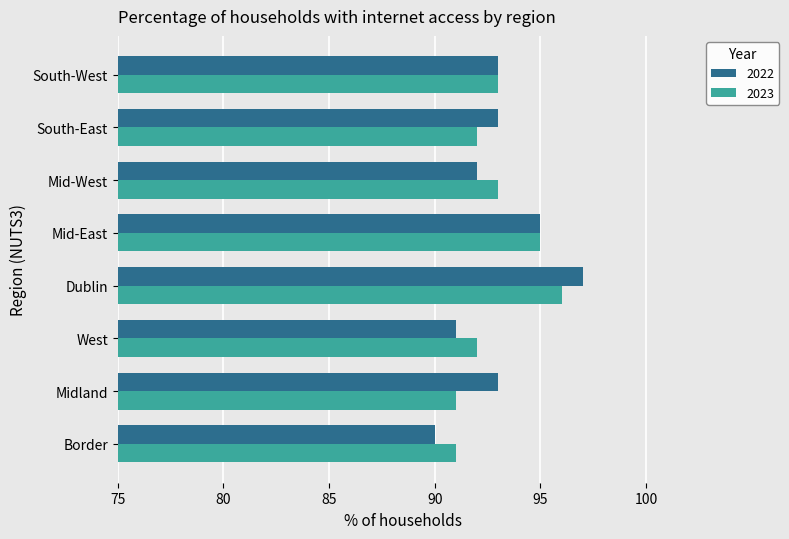

Which category has the lowest value across all series?

Border